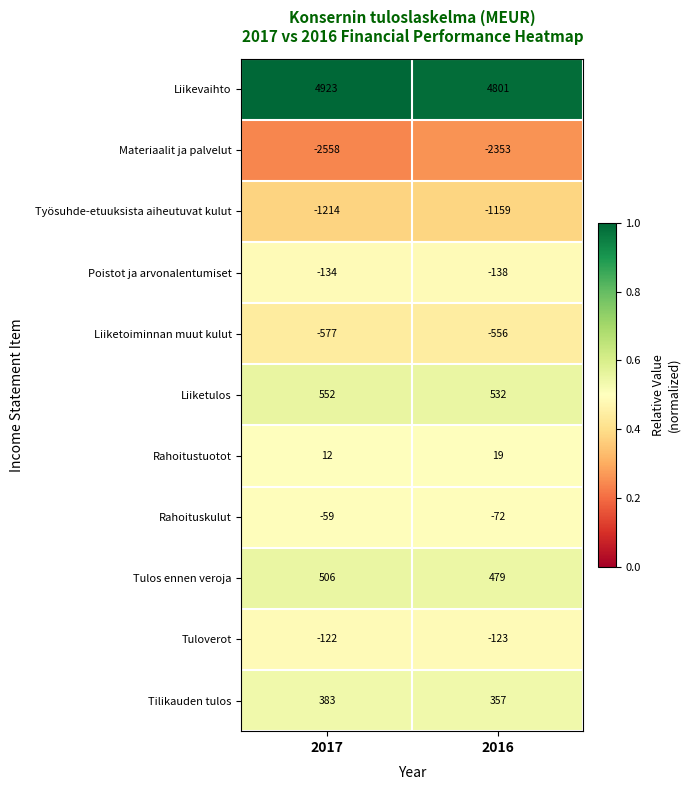

What is the greatest value displayed?

4923